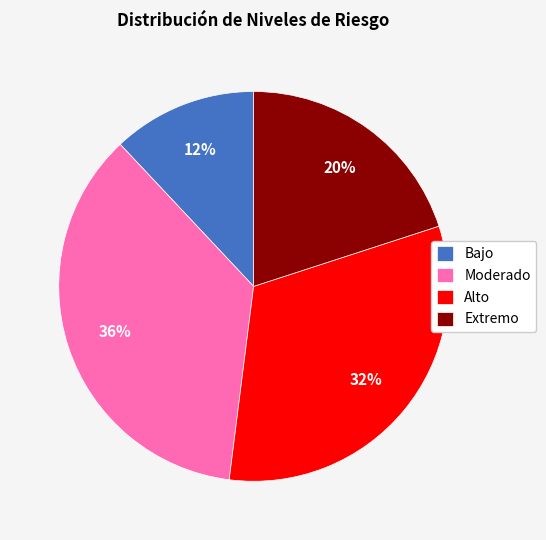

To the nearest percent, what is the combined percentage of Alto and Moderado?

68%